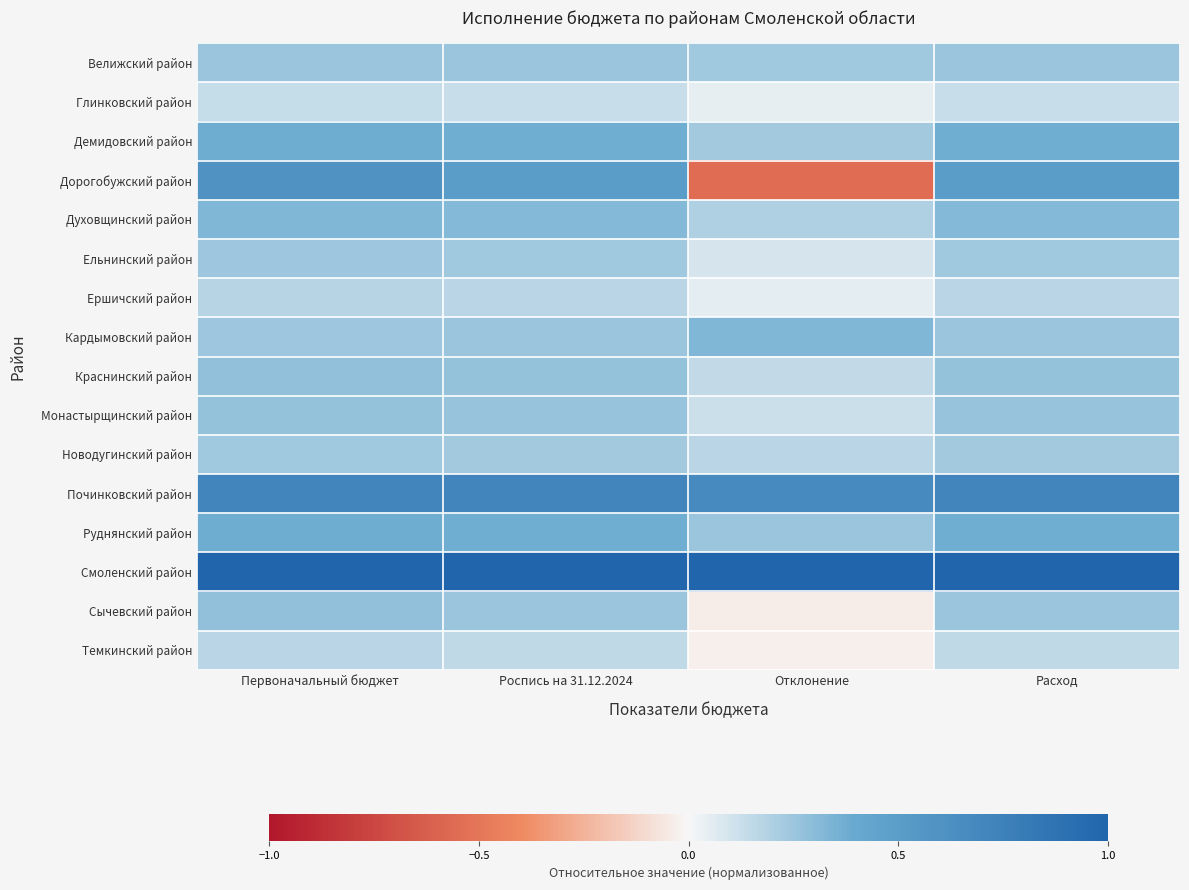

What is the difference between the highest and lowest values at Расход?

0.9